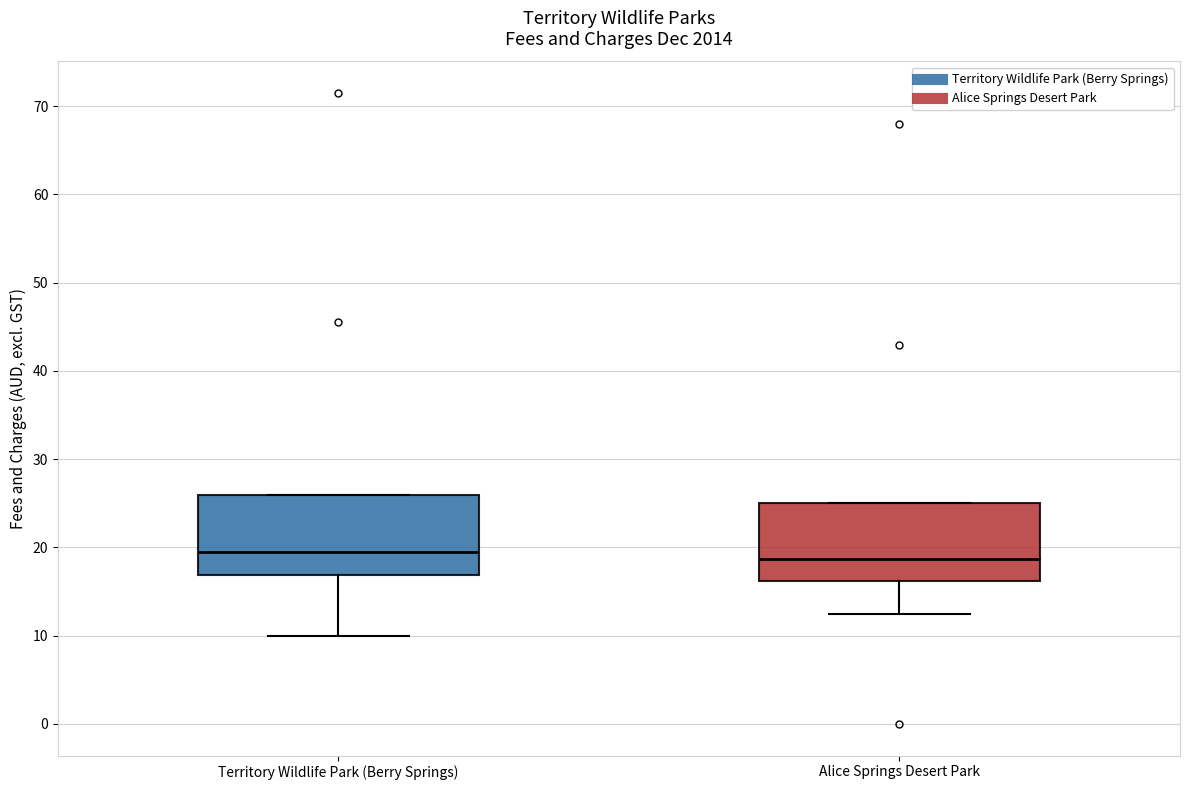

Reading left to right, read every box against the y-axis: the position of its median line, the range the box covers, and the ends of its whiskers. The values are not printed on the chart, so give them approximately, as read against the axis.

Territory Wildlife Park (Berry Springs): median 20, box 17 to 26, whiskers 10 to 26
Alice Springs Desert Park: median 19, box 16 to 25, whiskers 13 to 25